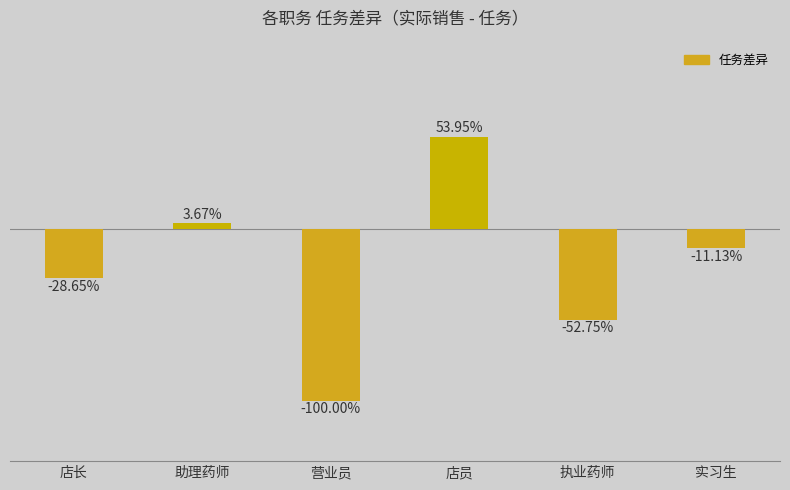

Are the bars horizontal?

No